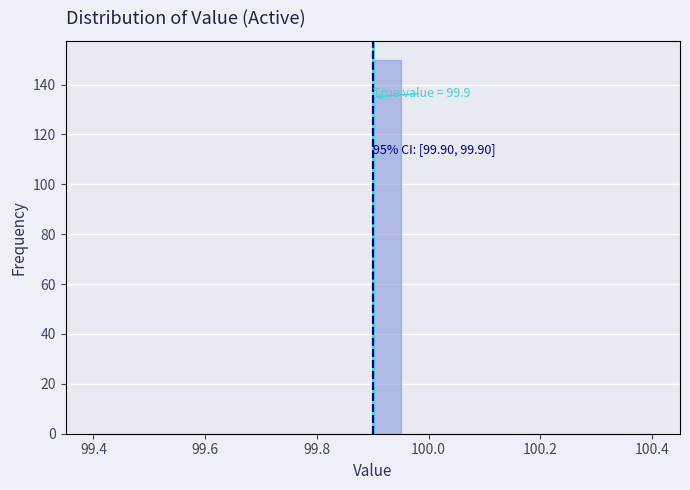

Read against the x-axis, roughly where is the centre of the tallest bar?

99.92